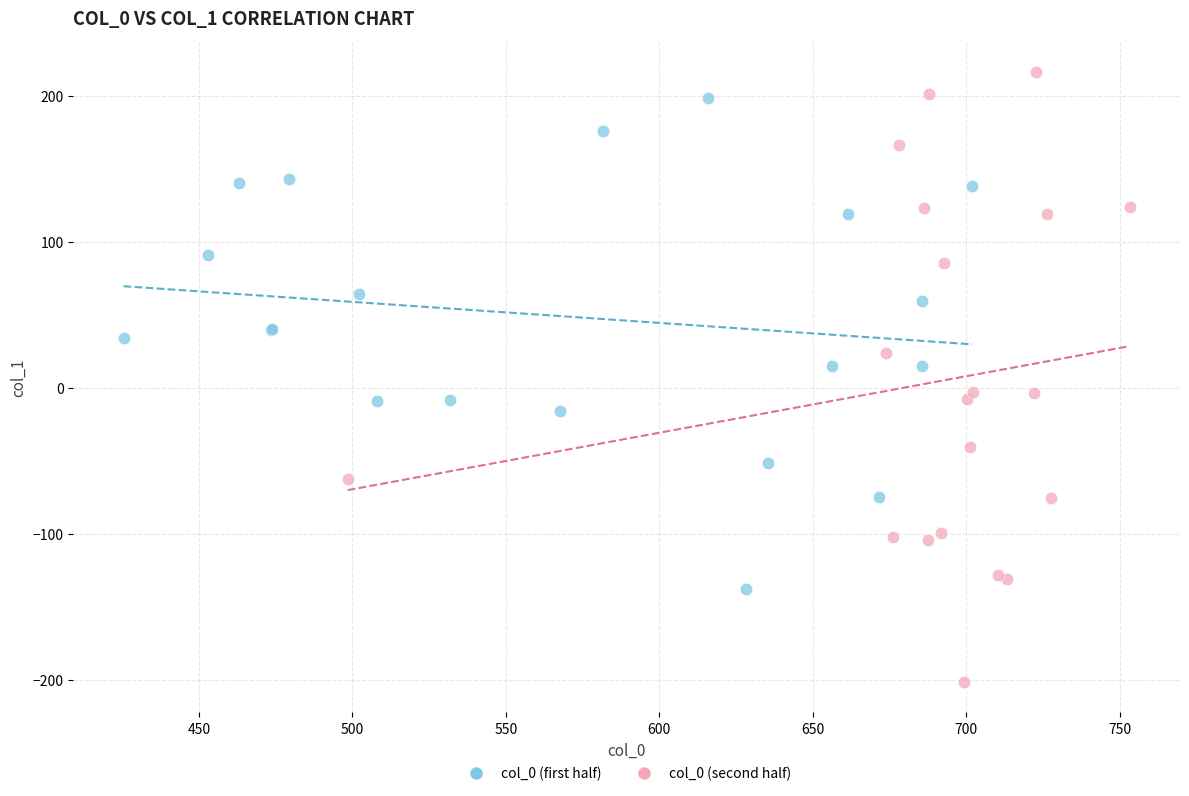

Which series reaches the minimum Y coordinate?

col_0 (second half)